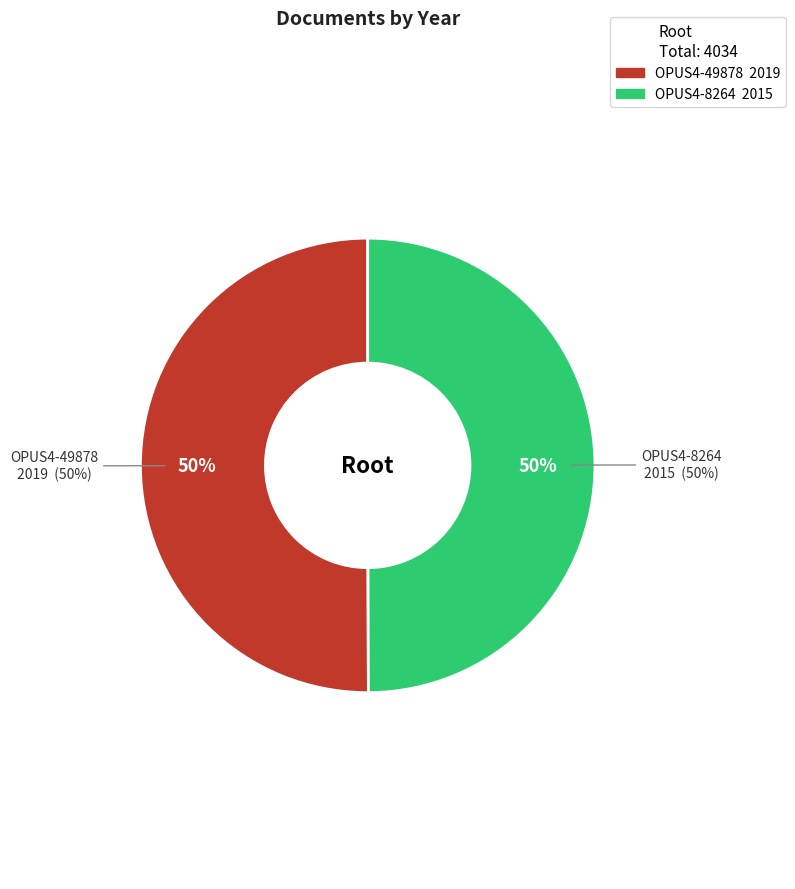

The OPUS4-8264 slice represents 62% of the pie. True or false?

False